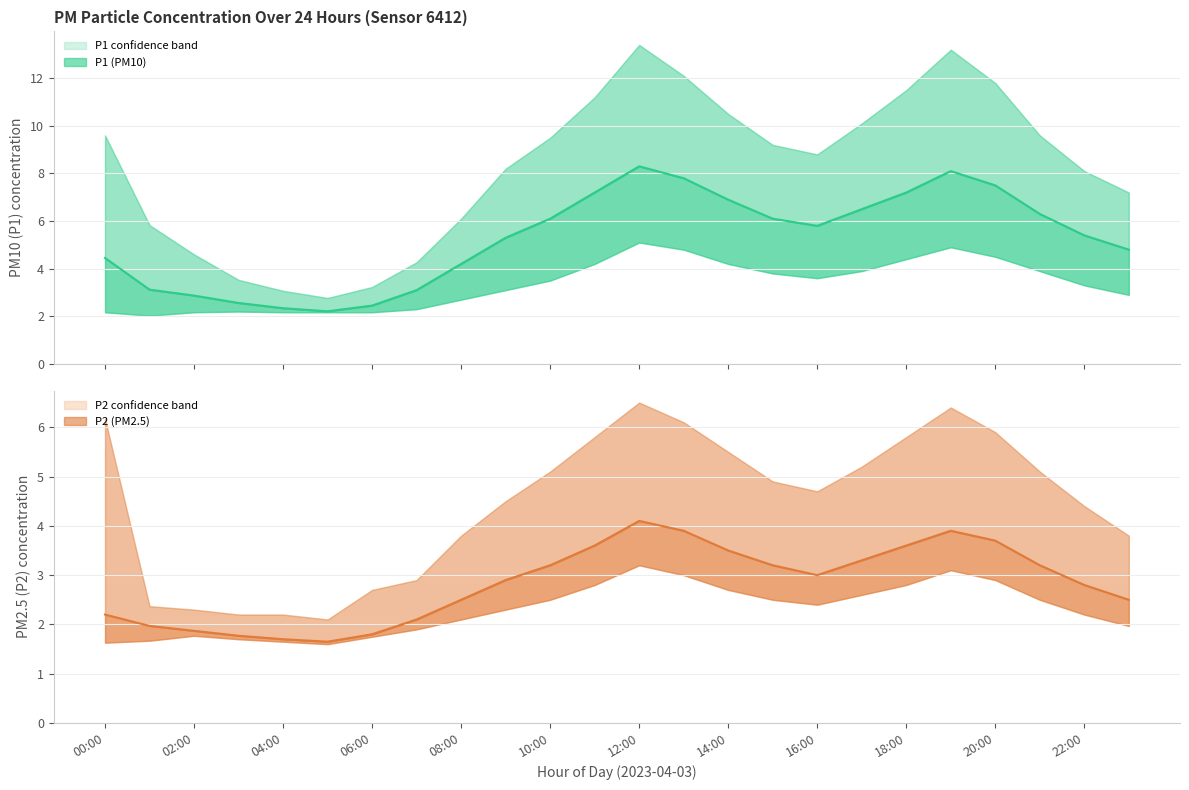

At how many categories does at least one series exceed 8?

15